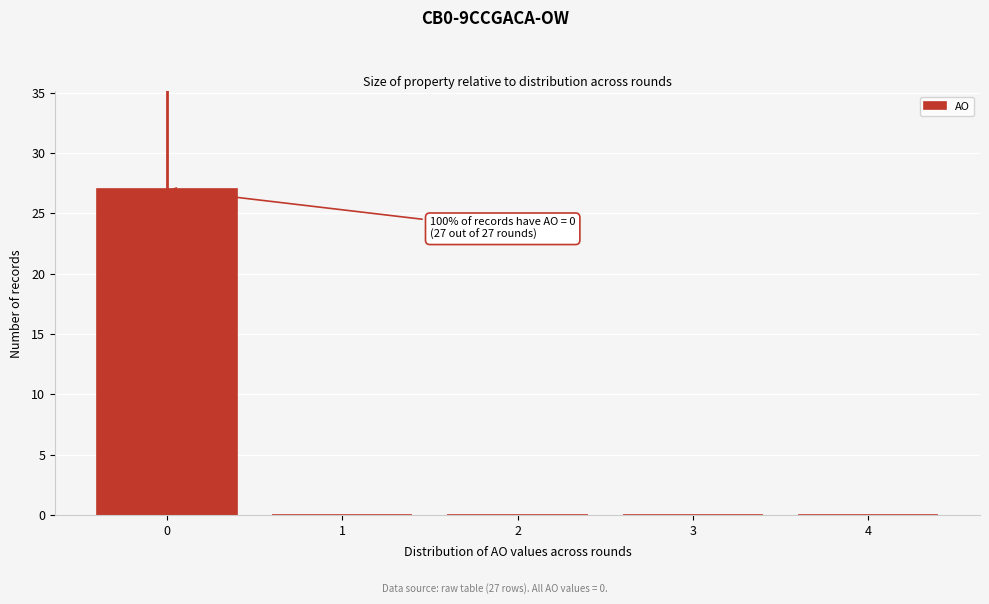

Which range on the x-axis has the tallest bar?

-0.5 to 0.5